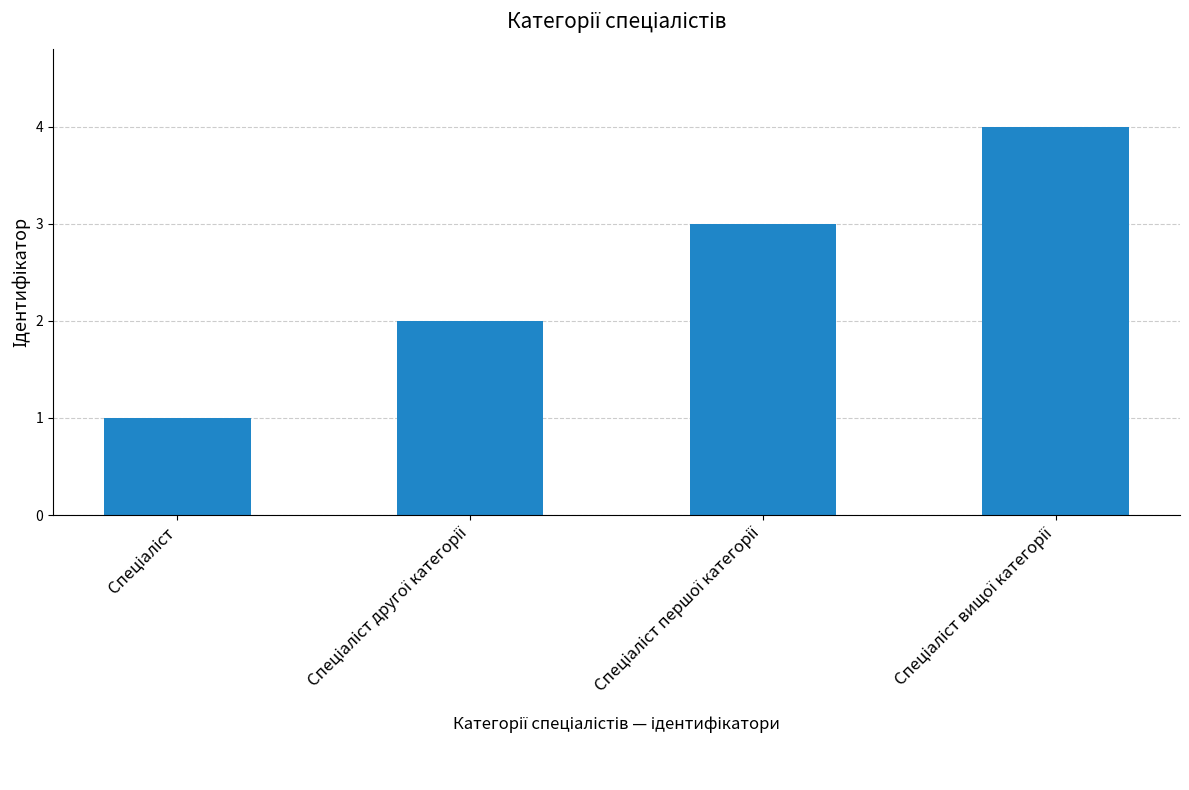

How many data points does each series have?

4